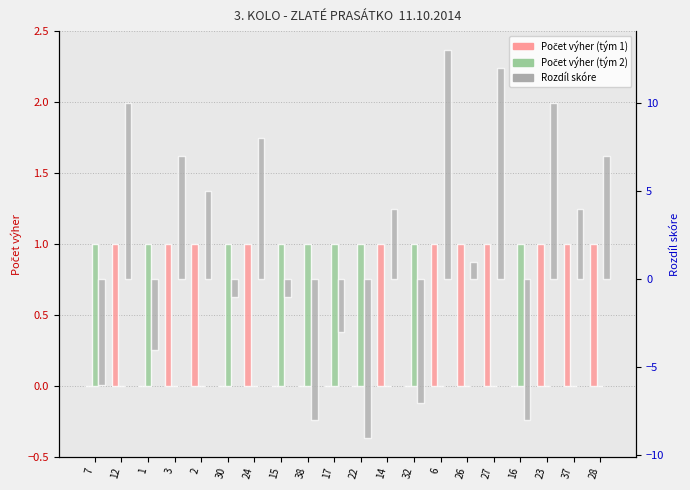

What is the average value of the Počet výher (tým 1) series?

1